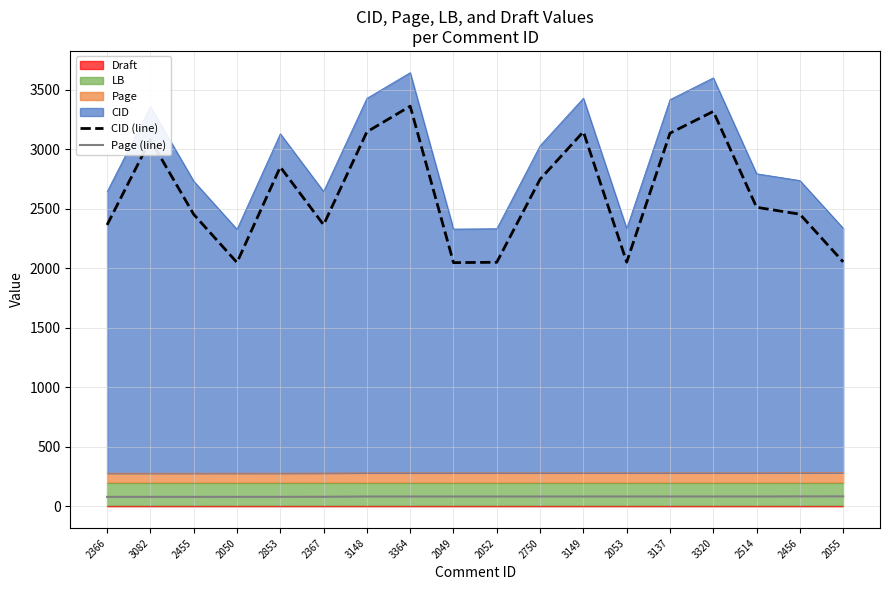

True or false: CID (line) and Page (line) cross at least once.

False